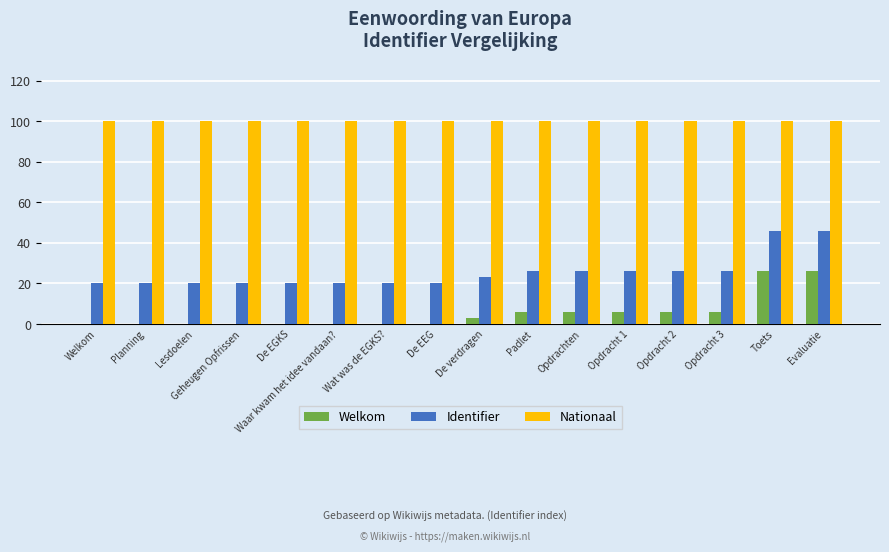

What is the maximum value for Nationaal?

100